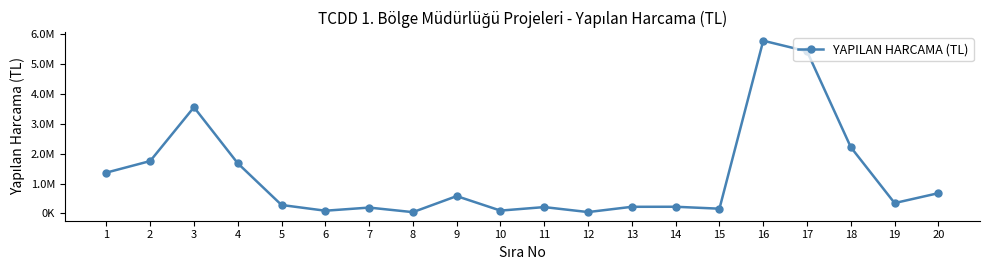

Is this an area chart (filled region under the line)?

No